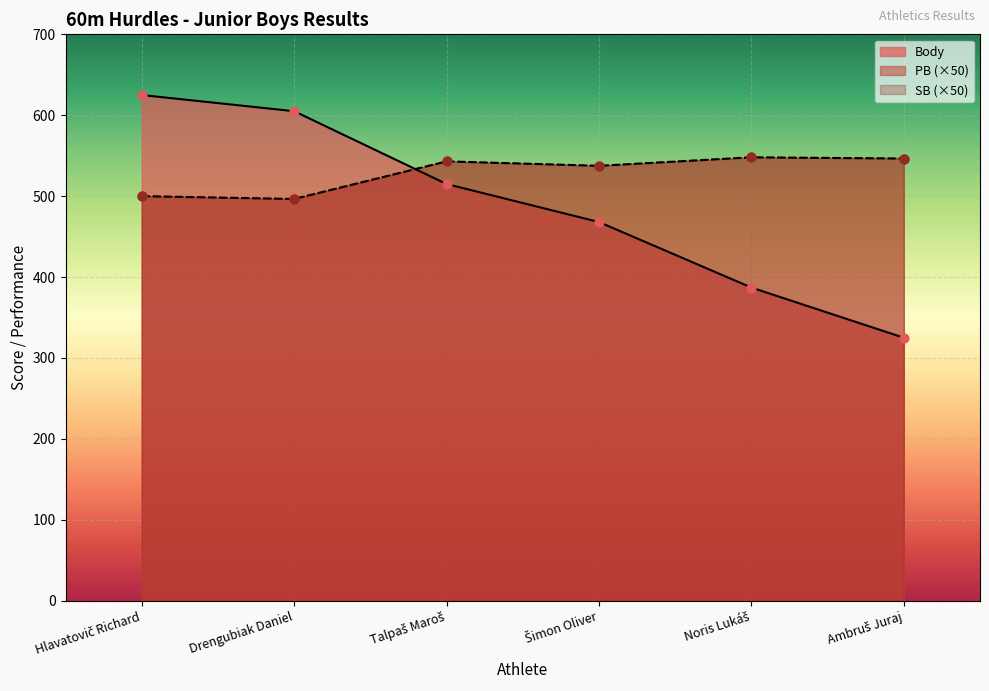

What are all the series names shown in the legend?

Body, PB, SB